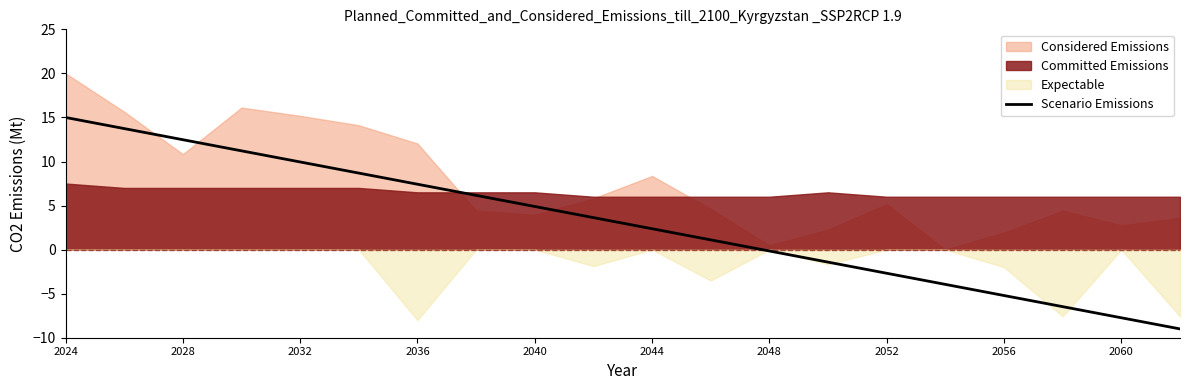

At which label does Scenario Emissions first exceed 3?

2024